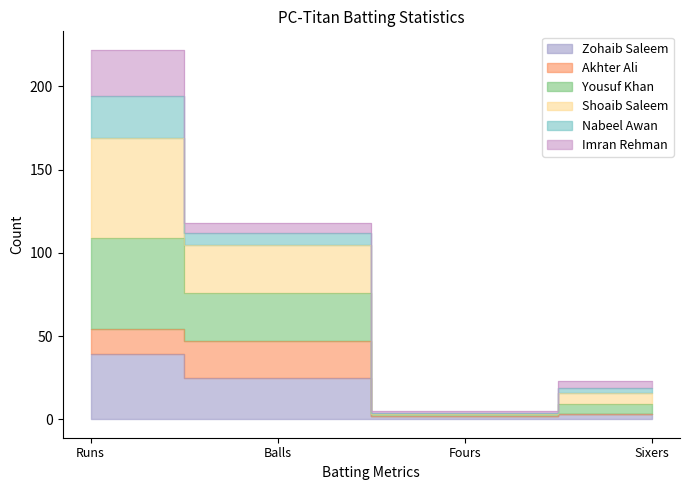

What is the label of the 4th point from the left?

Sixers